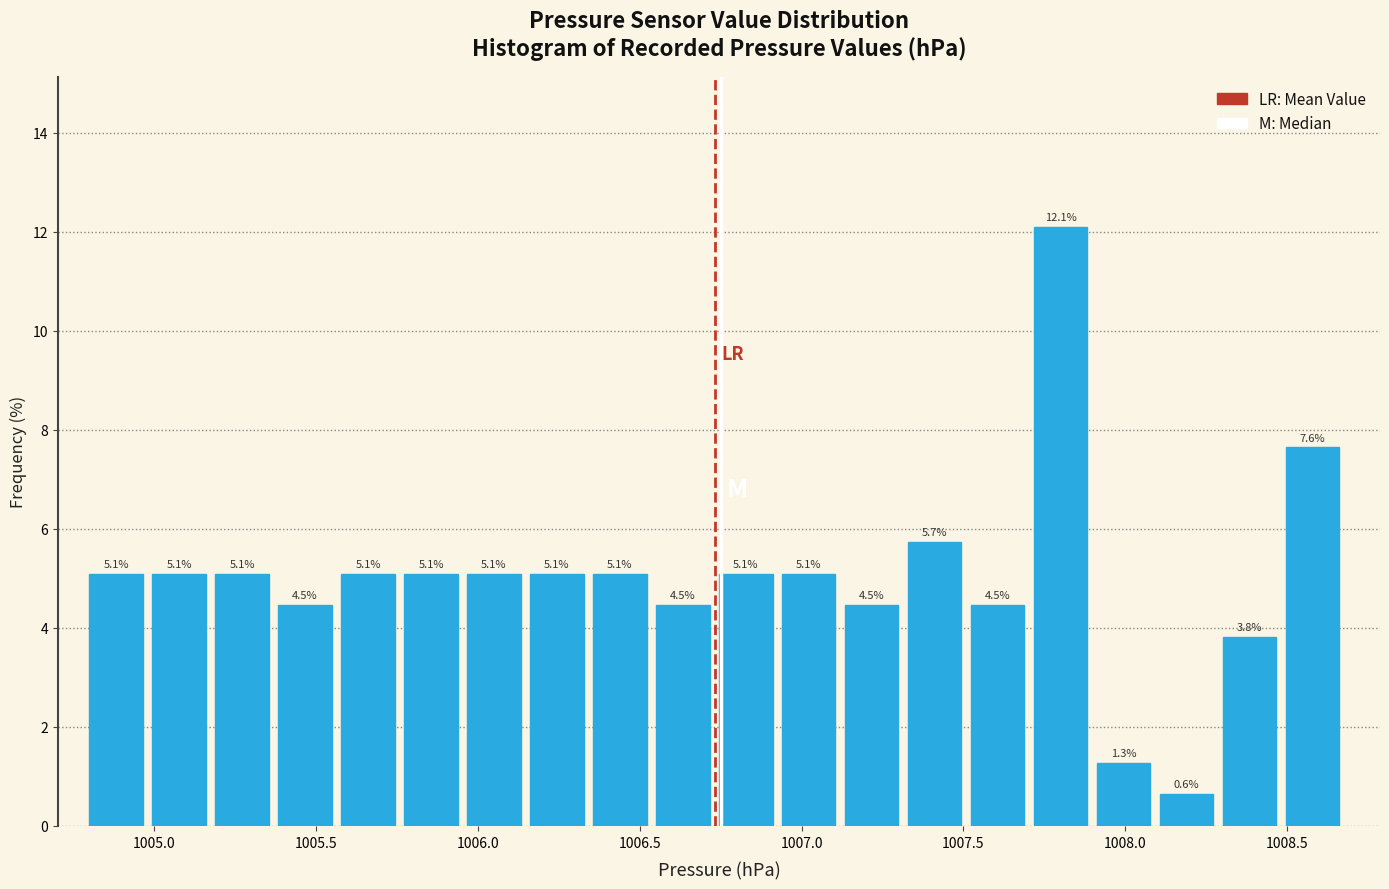

Read against the x-axis, roughly where is the centre of the tallest bar?

1007.80